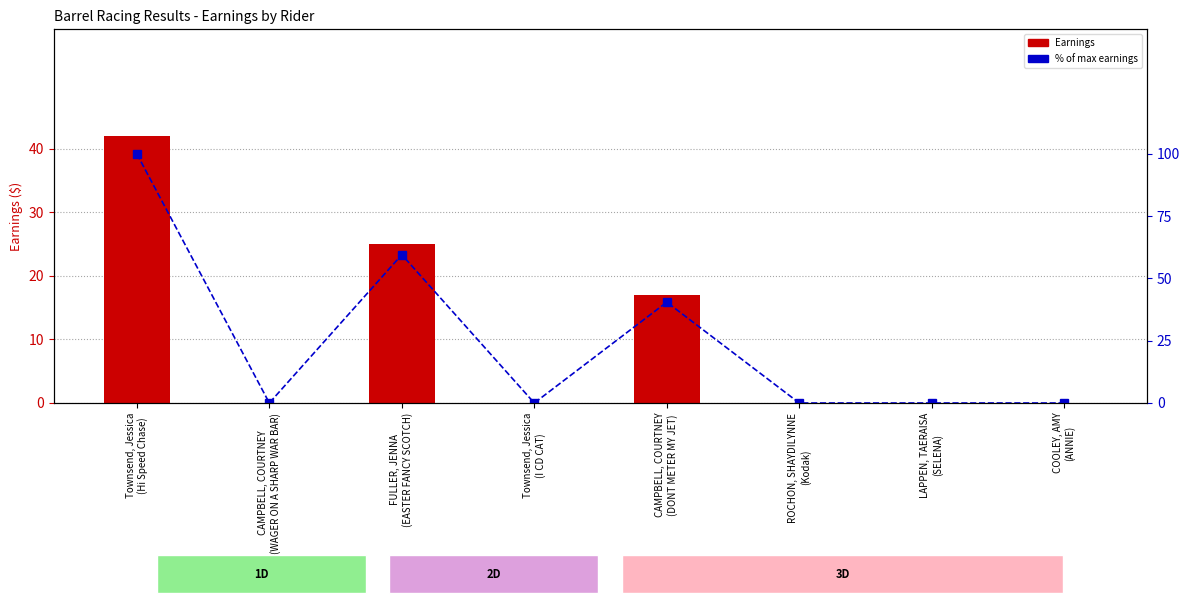

True or false: Earnings has a value of 18.8 at LAPPEN, TAERAISA
(SELENA).

False